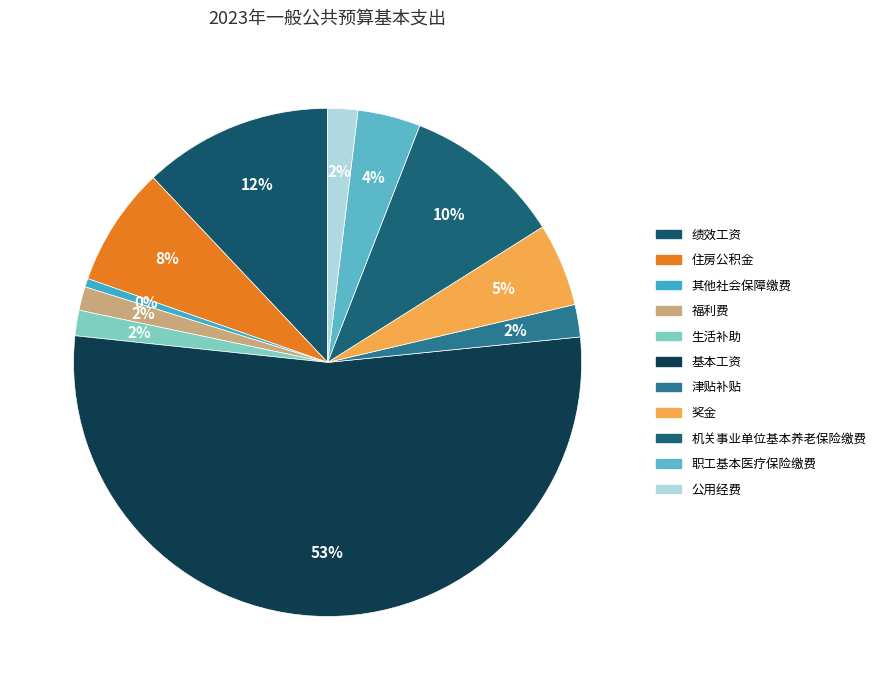

Which slice is the largest?

基本工资